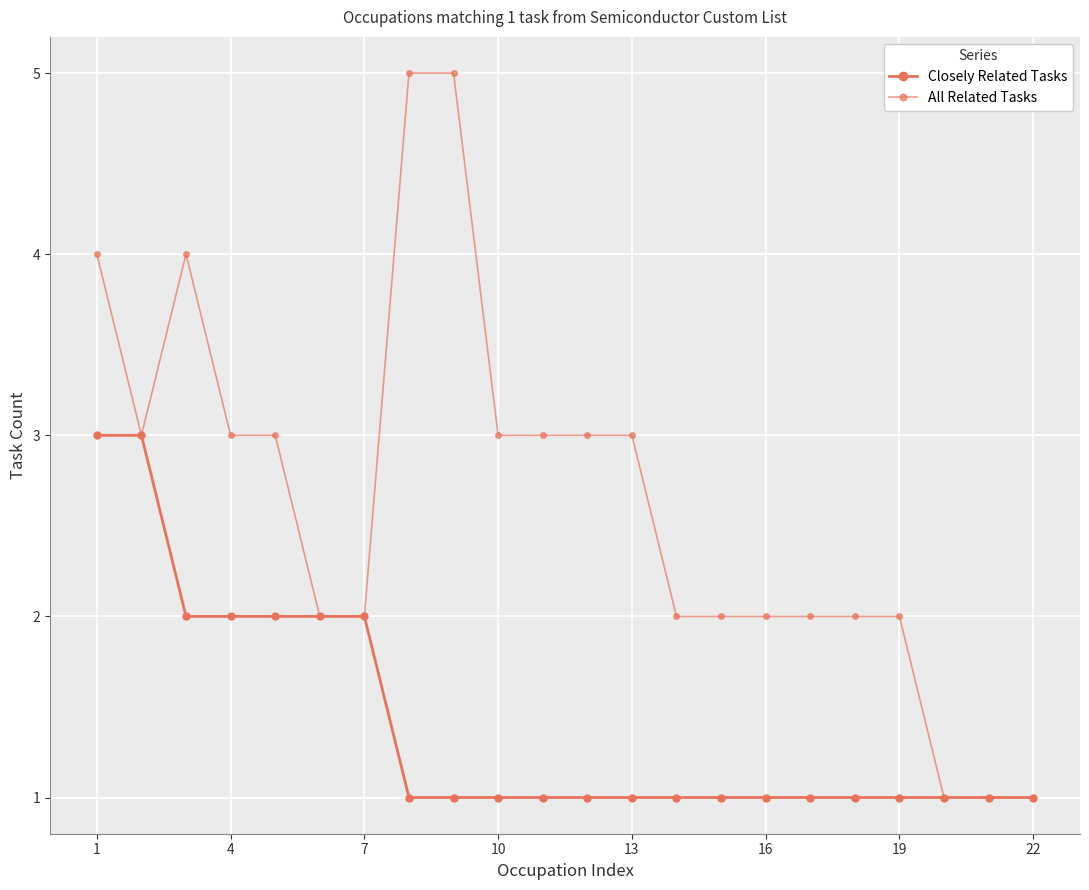

At which label is All Related Tasks closest to 3?

4